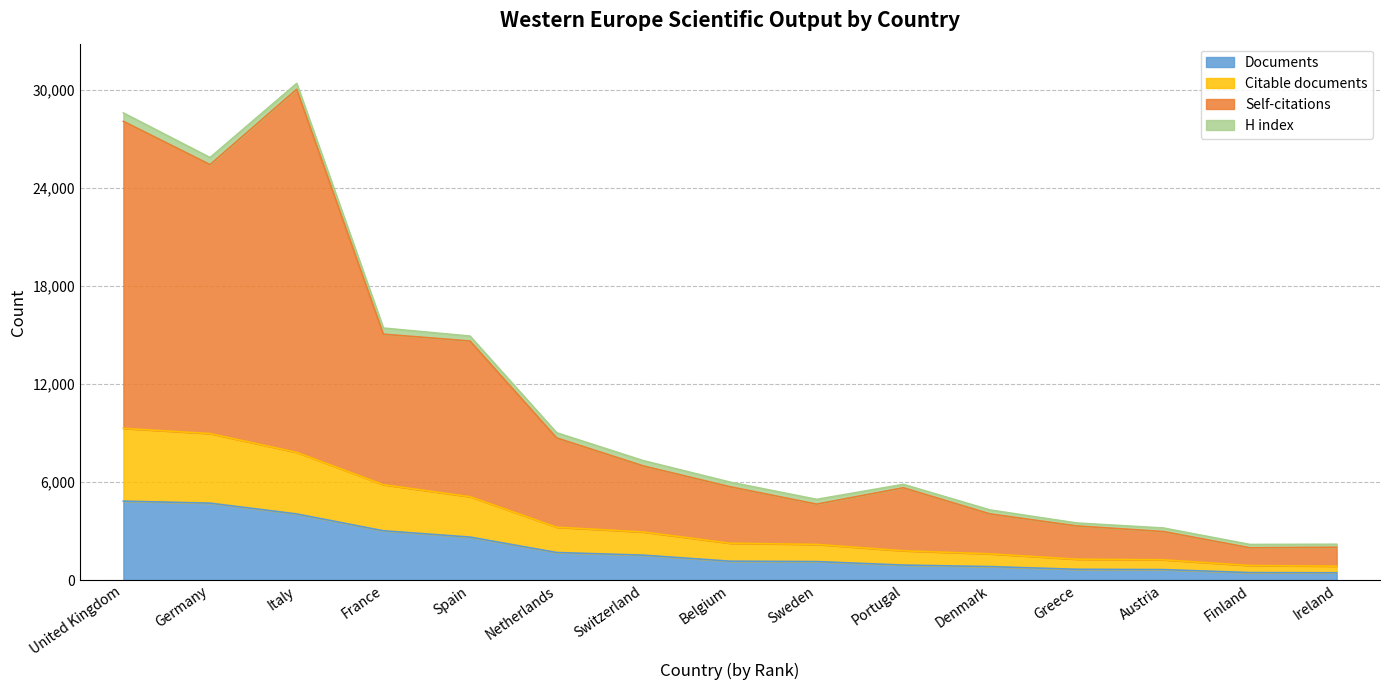

True or false: Self-citations and Documents intersect in this chart.

False